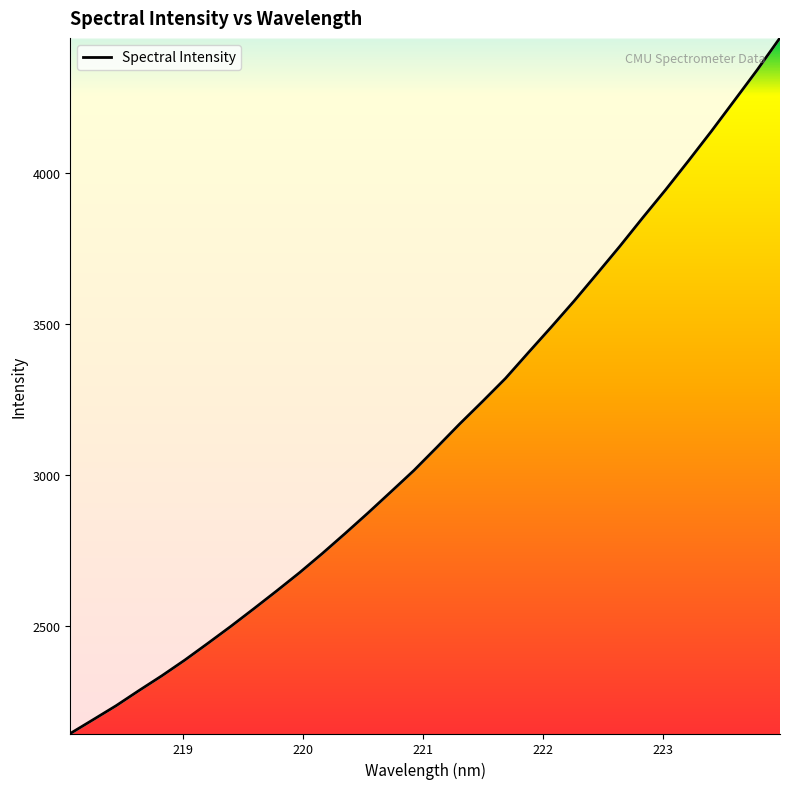

True or false: there are more than 0 points higher than both neighbors.

False